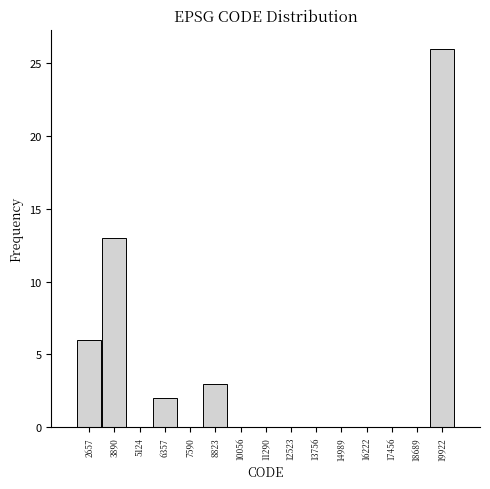

How tall is the bar that spans 19400 to 20600 on the x-axis? Neither the bar edges nor the heights are printed on the chart, so give them approximately, as read against the axes.

26